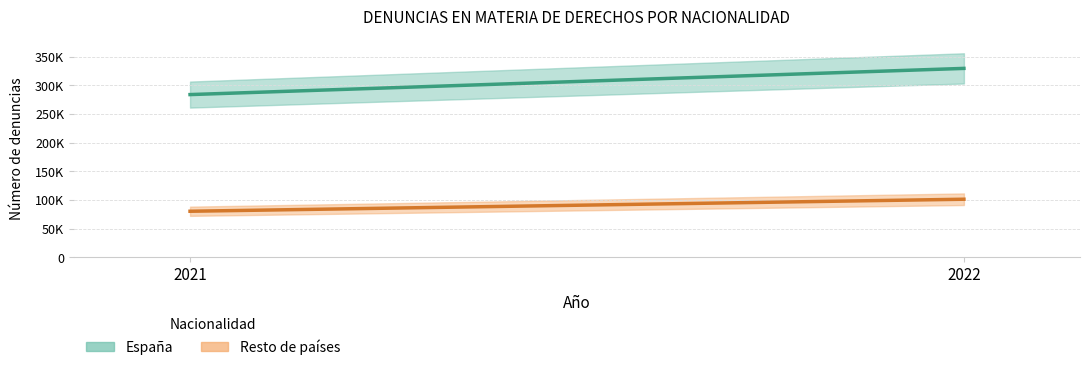

Which series has the largest total across all categories?

España